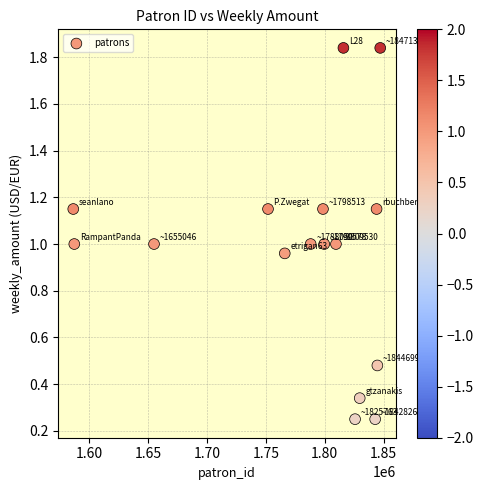

What is the range of X values (max minus min)?

260658.0